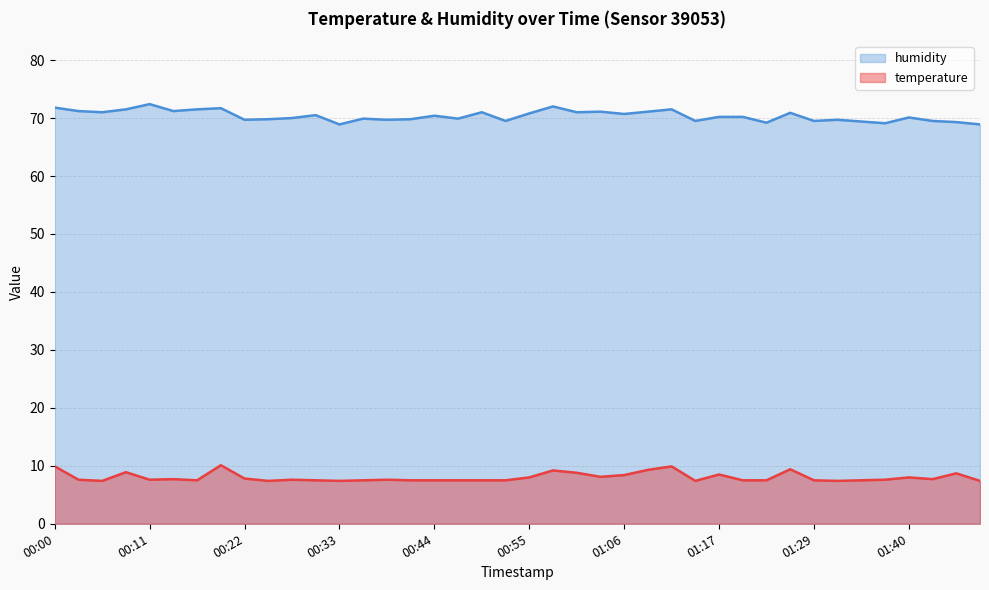

What is the difference between the maximum and minimum values in the temperature series?

2.7